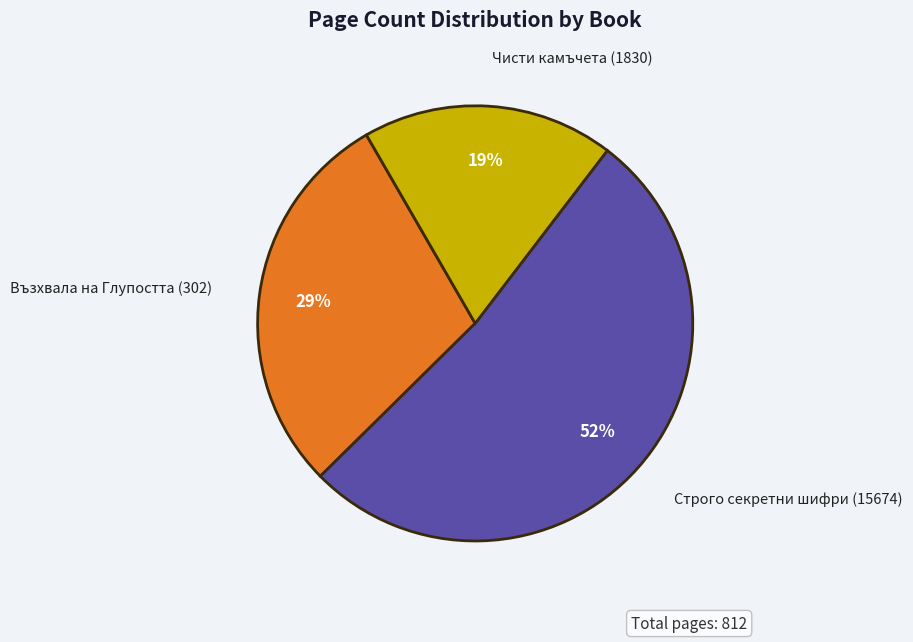

Do Възхвала на Глупостта (302) and Строго секретни шифри (15674) together represent more than half of the pie?

Yes